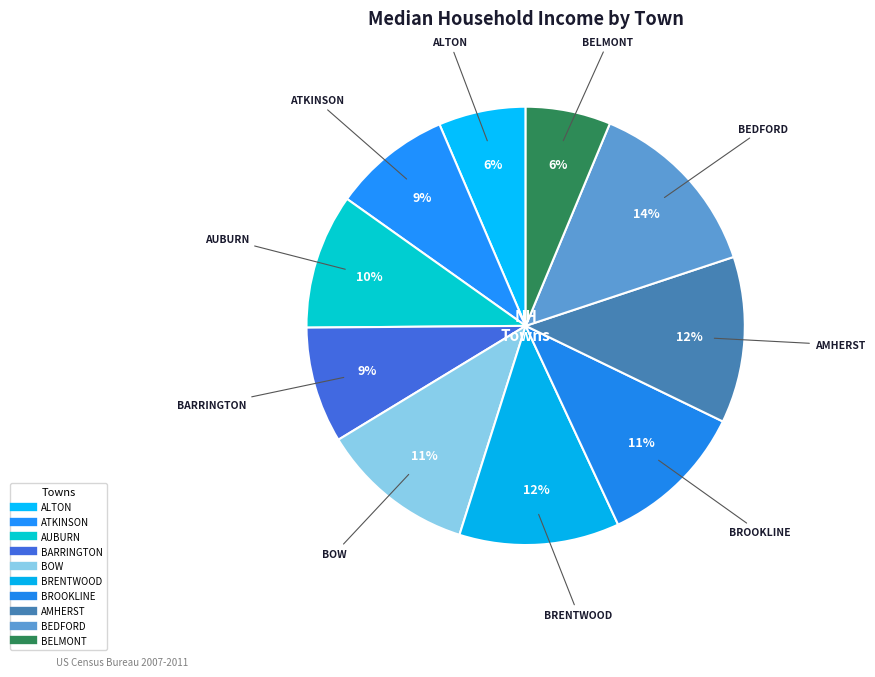

To the nearest percent, what is the combined percentage of BARRINGTON and BOW?

20%